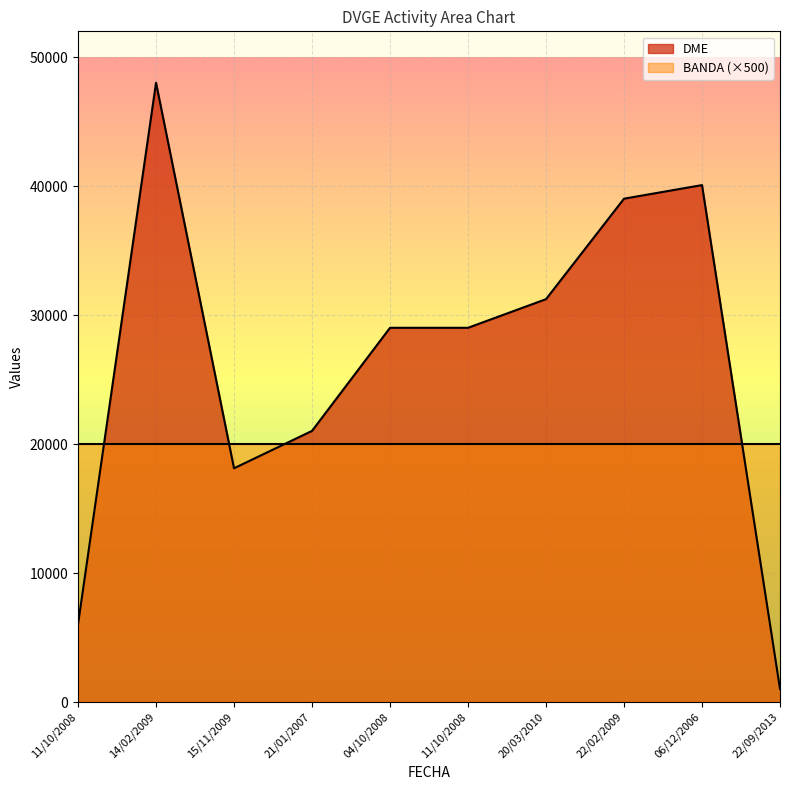

True or false: there are more than 0 points higher than both neighbors.

True